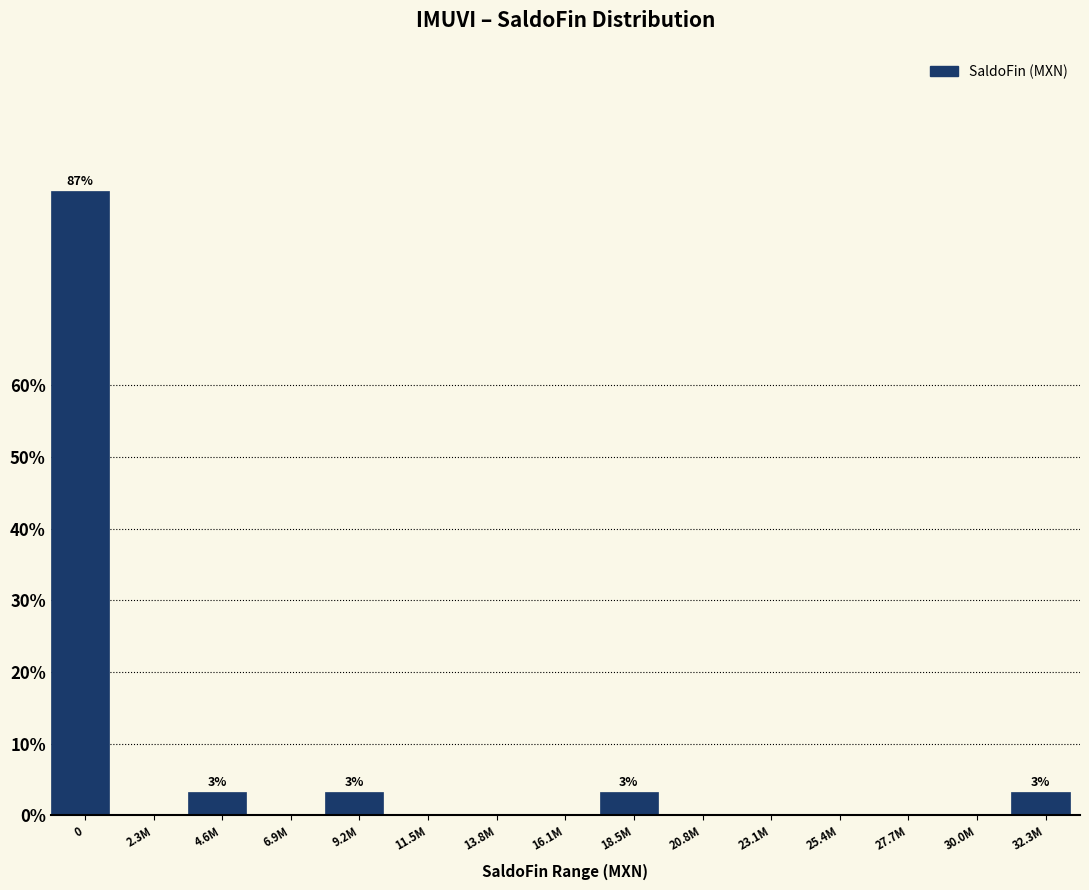

Reading left to right, transcribe all the data shown in this chart.

0=87.1	2.3M=0.0	4.6M=3.2	6.9M=0.0	9.2M=3.2	11.5M=0.0	13.8M=0.0	16.1M=0.0	18.5M=3.2	20.8M=0.0	23.1M=0.0	25.4M=0.0	27.7M=0.0	30.0M=0.0	32.3M=3.2